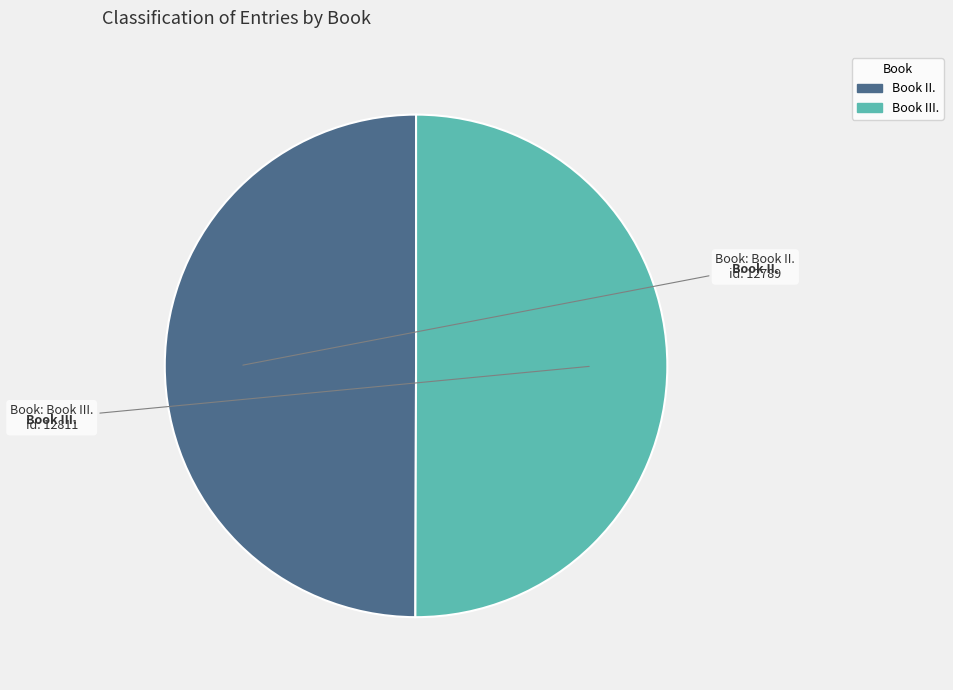

How many segments does this pie chart have?

2